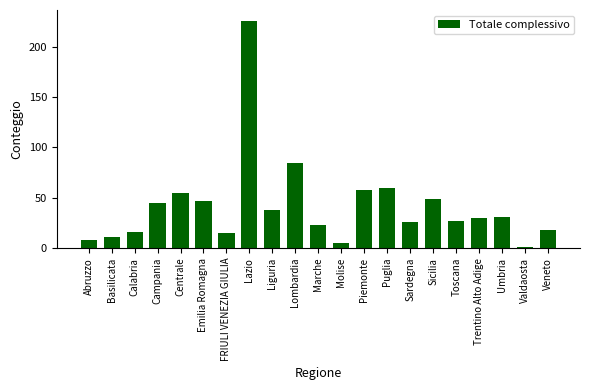

Reading right to left, what are all the values shown in this chart?

Veneto=18	Valdaosta=1	Umbria=31	Trentino Alto Adige=30	Toscana=27	Sicilia=49	Sardegna=26	Puglia=60	Piemonte=58	Molise=5	Marche=23	Lombardia=84	Liguria=38	Lazio=225	FRIULI VENEZIA GIULIA=15	Emilia Romagna=47	Centrale=55	Campania=45	Calabria=16	Basilicata=11	Abruzzo=8